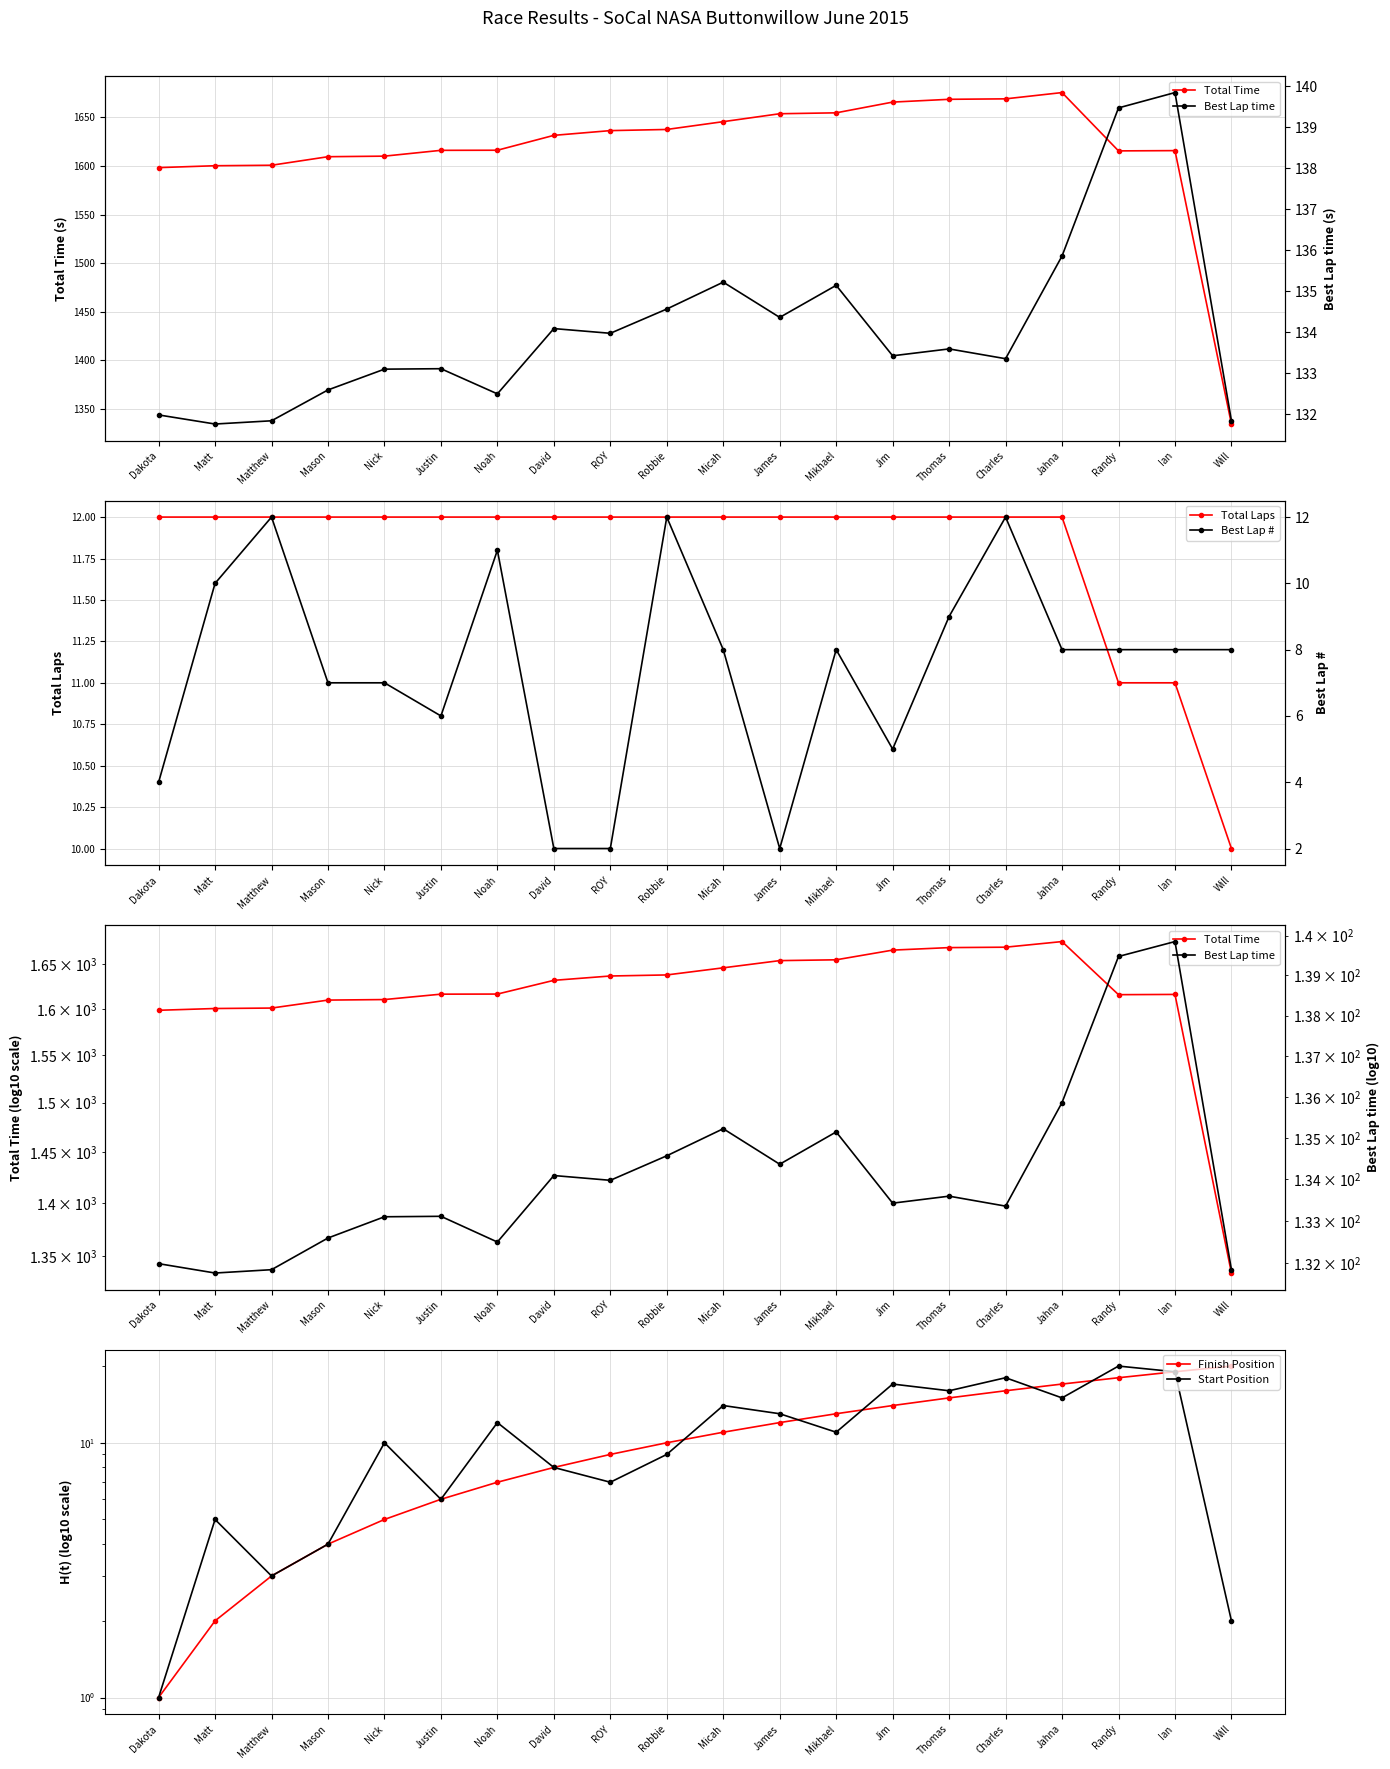

What is the average value of the Best Lap # series?

7.5